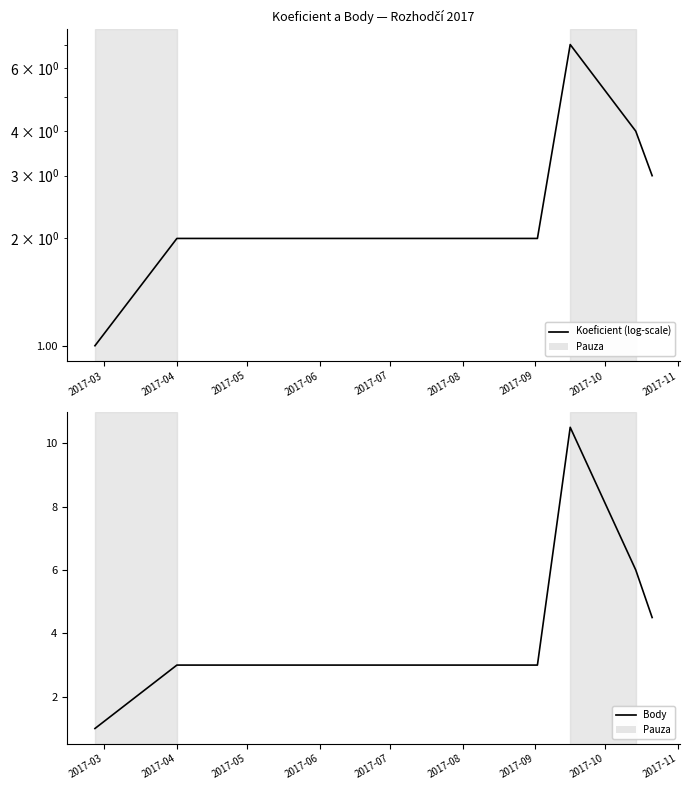

What is the minimum value for Body?

1.0